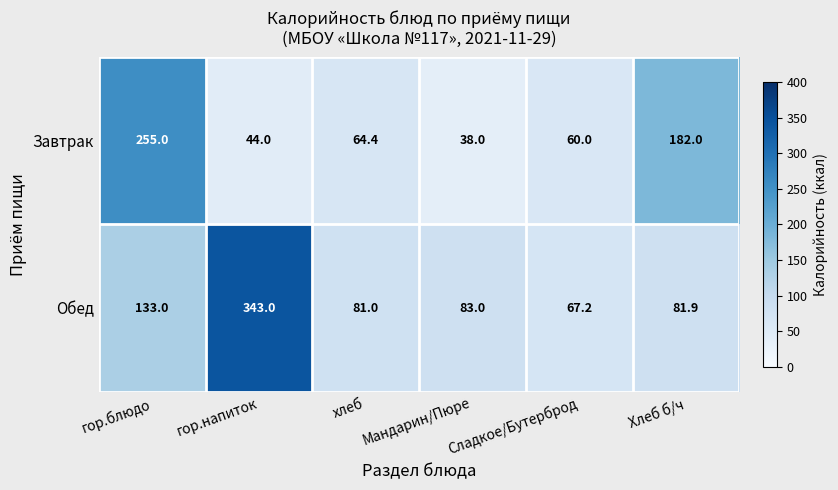

Which category has the highest value in the Завтрак series?

гор.блюдо